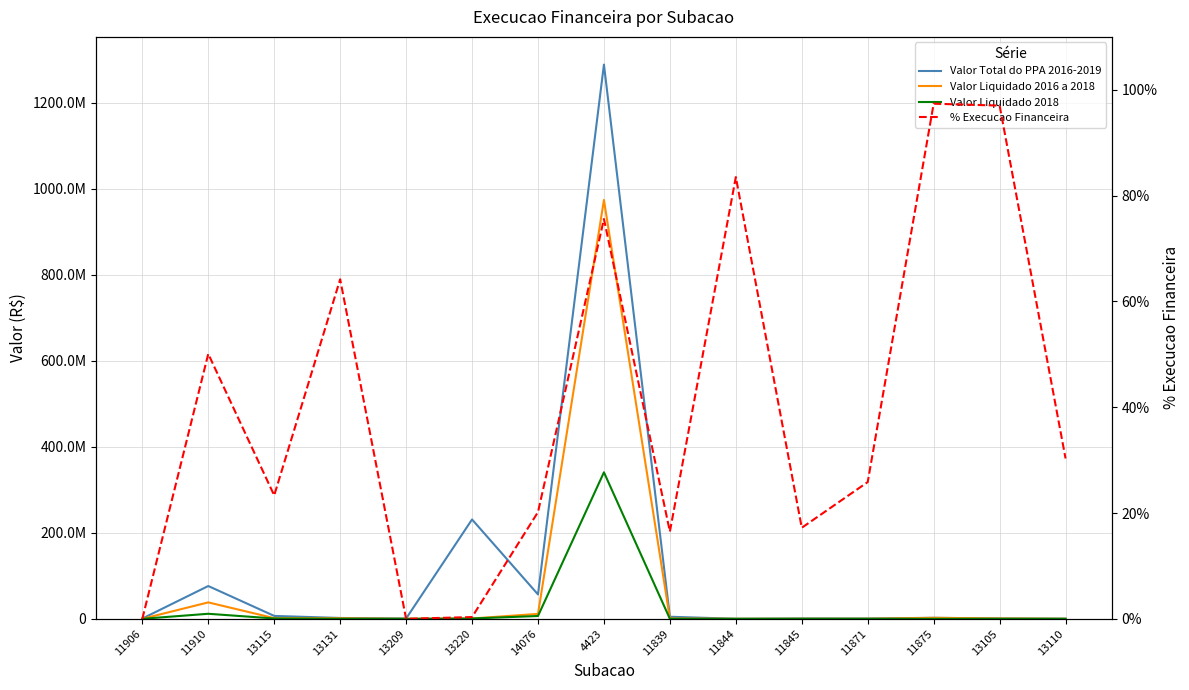

List the series in order of their overall mean, highest first.

Valor Total do PPA 2016-2019, Valor Liquidado 2016 a 2018, Valor Liquidado 2018, % Execucao Financeira